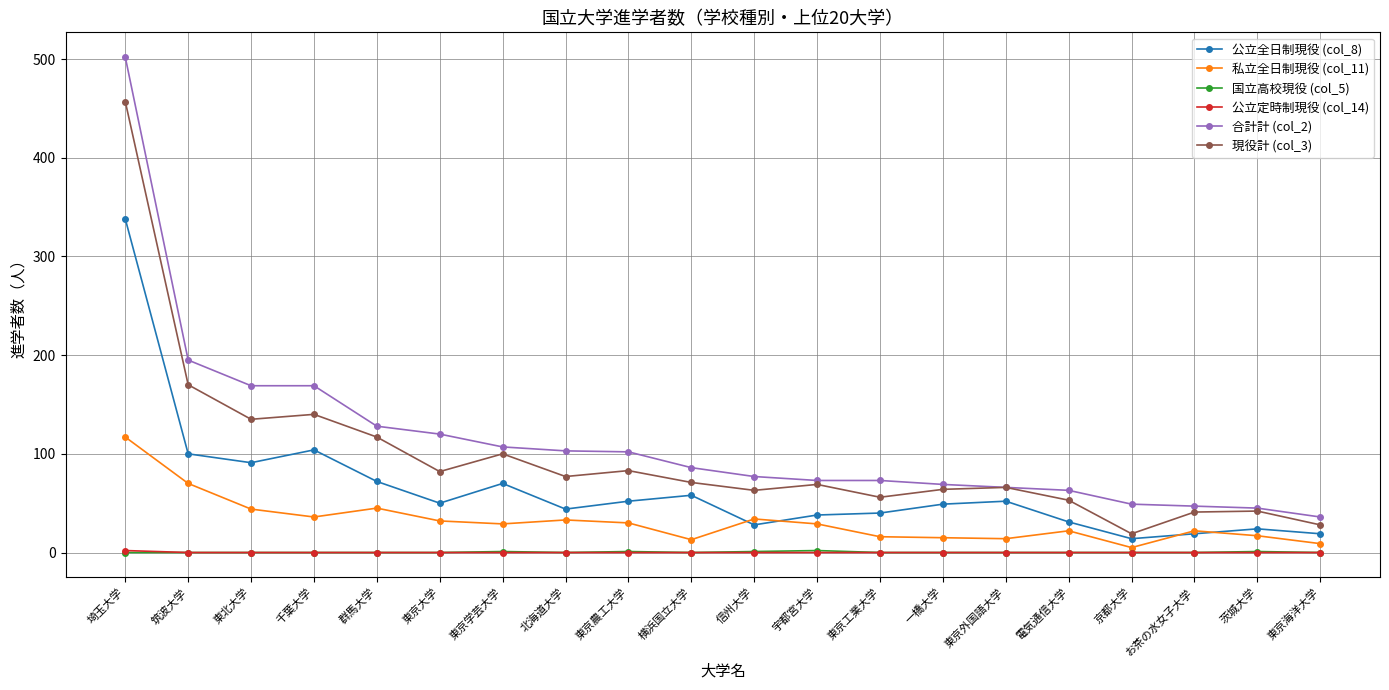

What is the difference between the maximum and minimum values in the 私立全日制現役 (col_11) series?

112